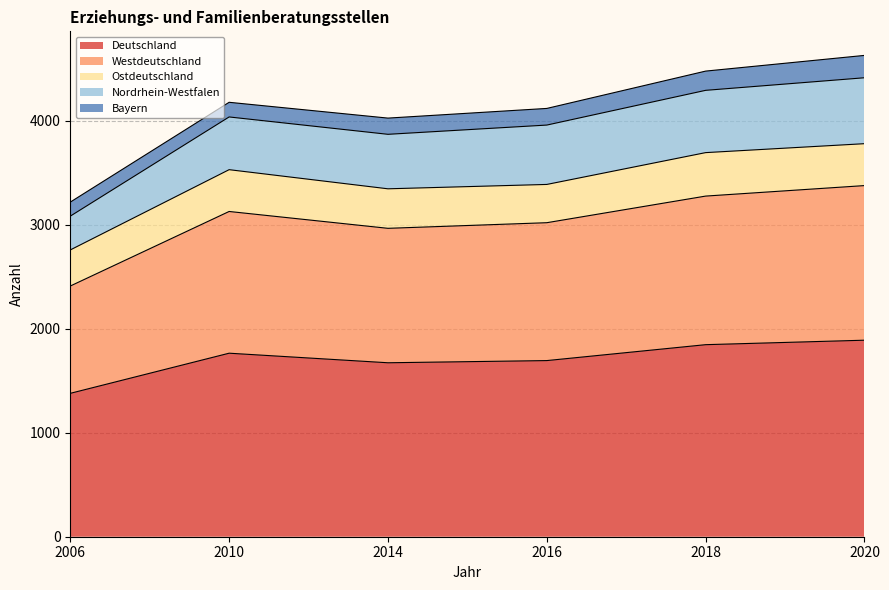

How many lines are shown in the chart?

5